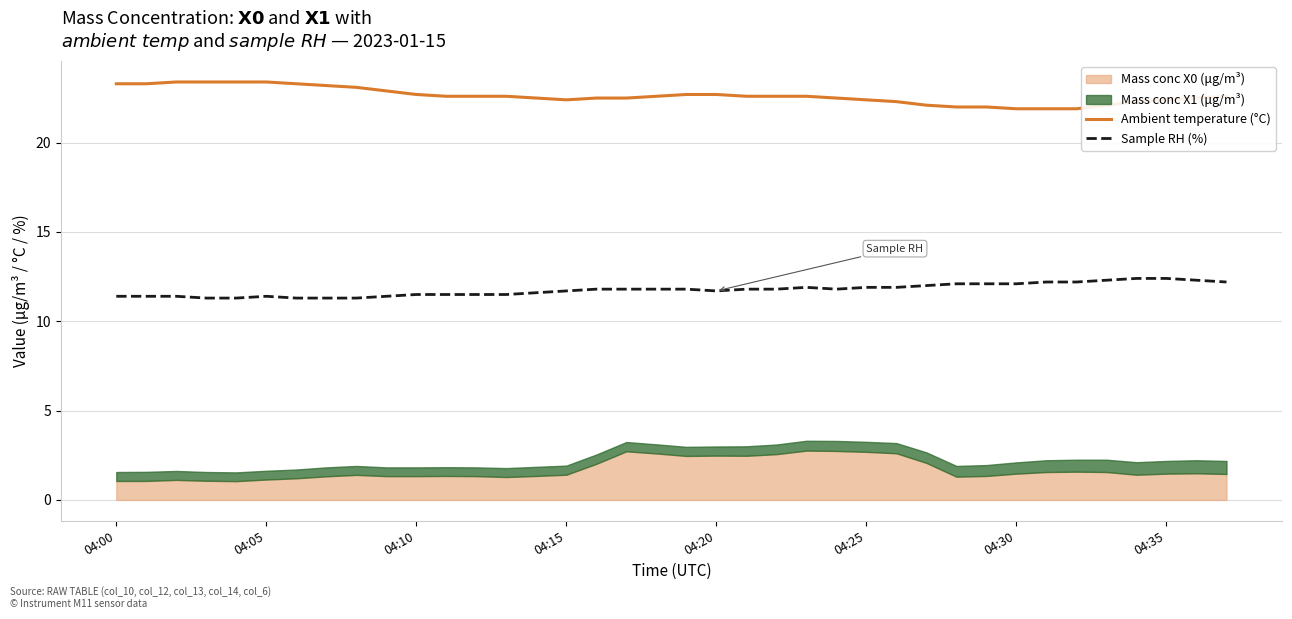

True or false: Sample RH (%) and Ambient temperature (°C) intersect in this chart.

False